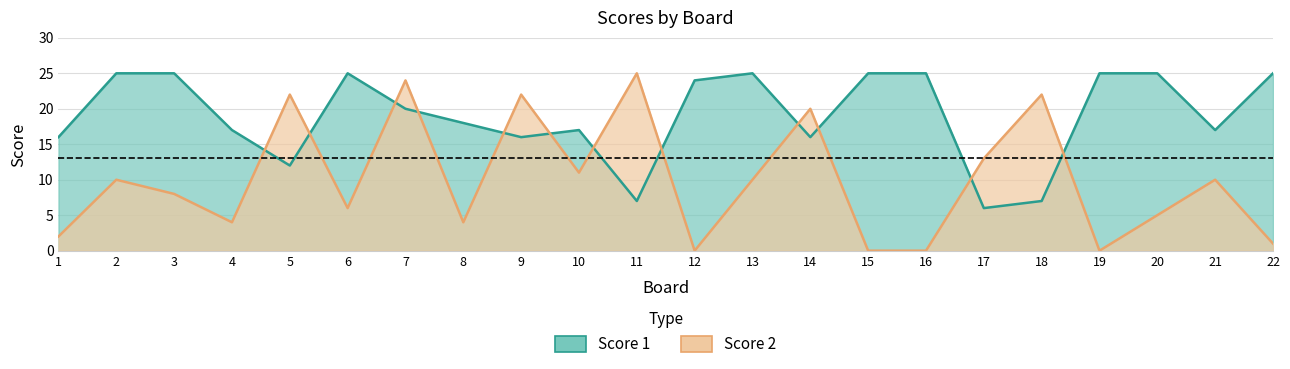

Which has a higher value, 3 or 18?

3